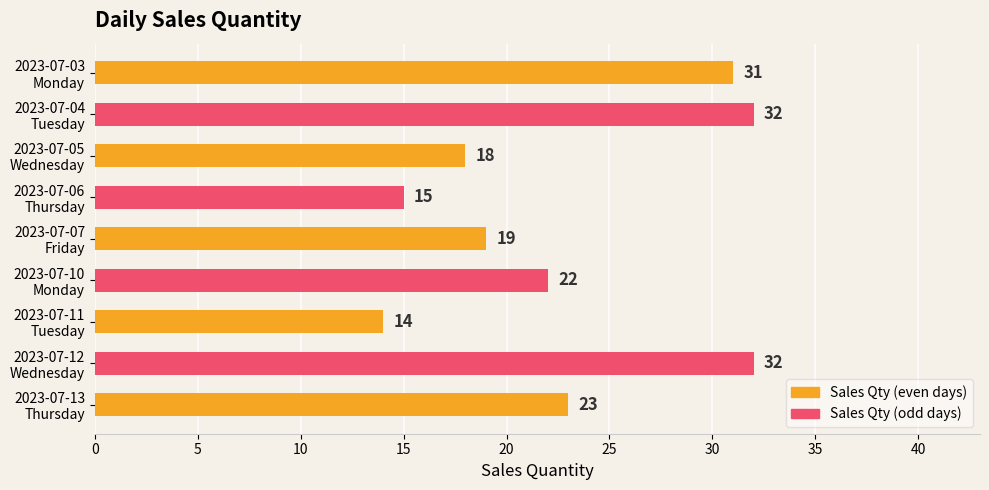

Count the number of data series in this chart.

1